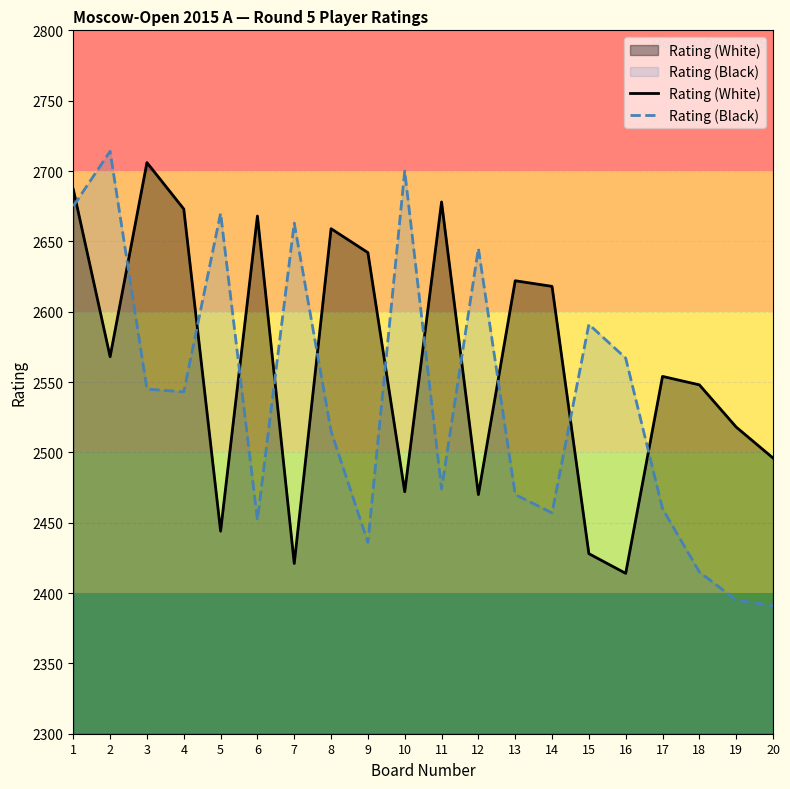

How many data points in Rating (White) are above 2568?

9